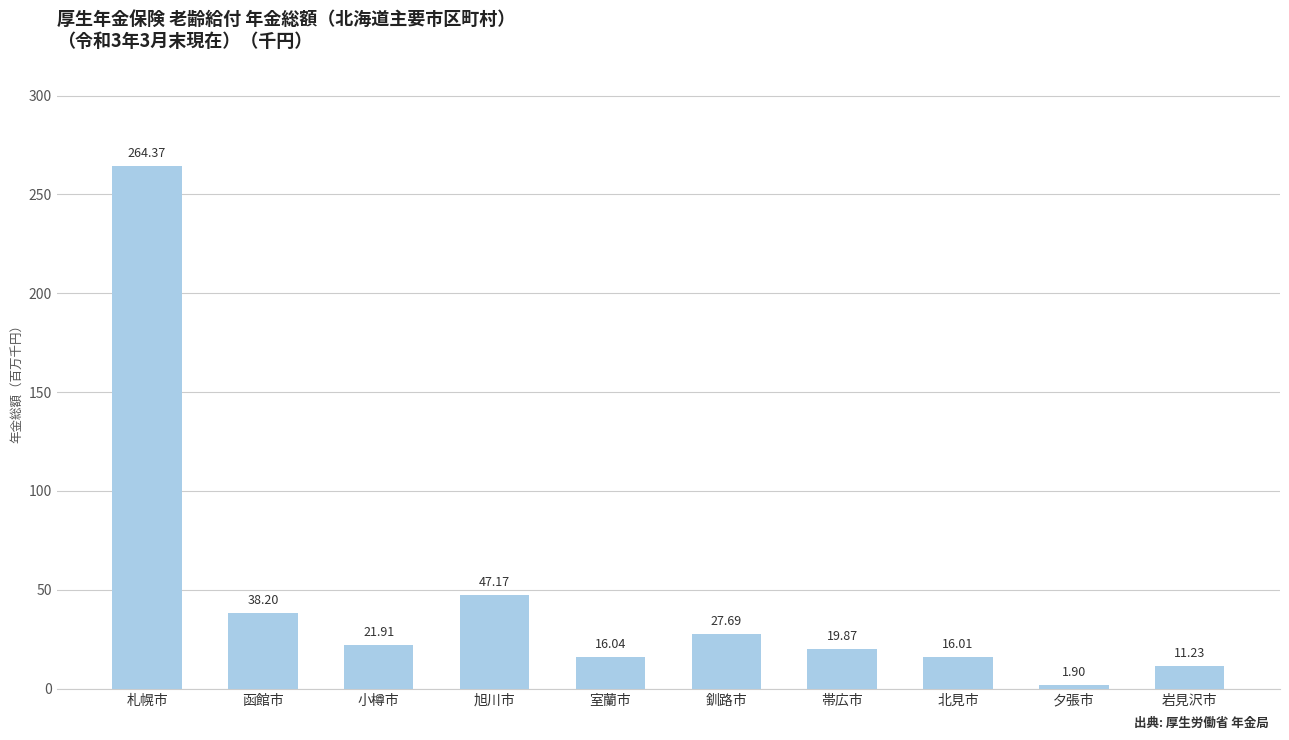

Reading left to right, what are all the values shown in this chart?

264373308	38198199	21913700	47173699	16043766	27690995	19872290	16006730	1903600	11227194